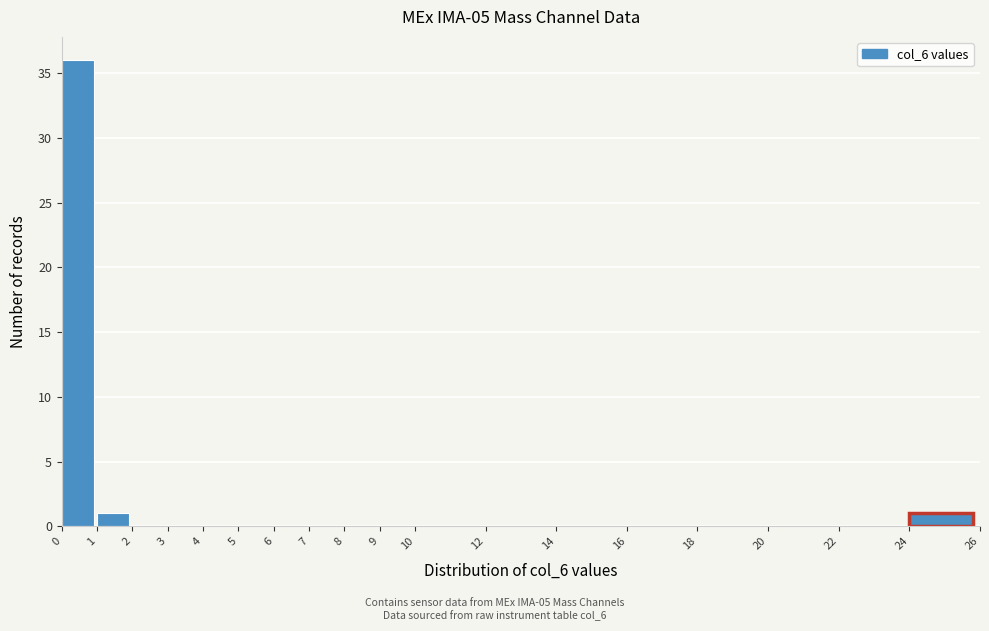

What is the height of the bar covering 1 to 2 on the x-axis? The values are not printed on the chart, so give them approximately, as read against the axis.

1